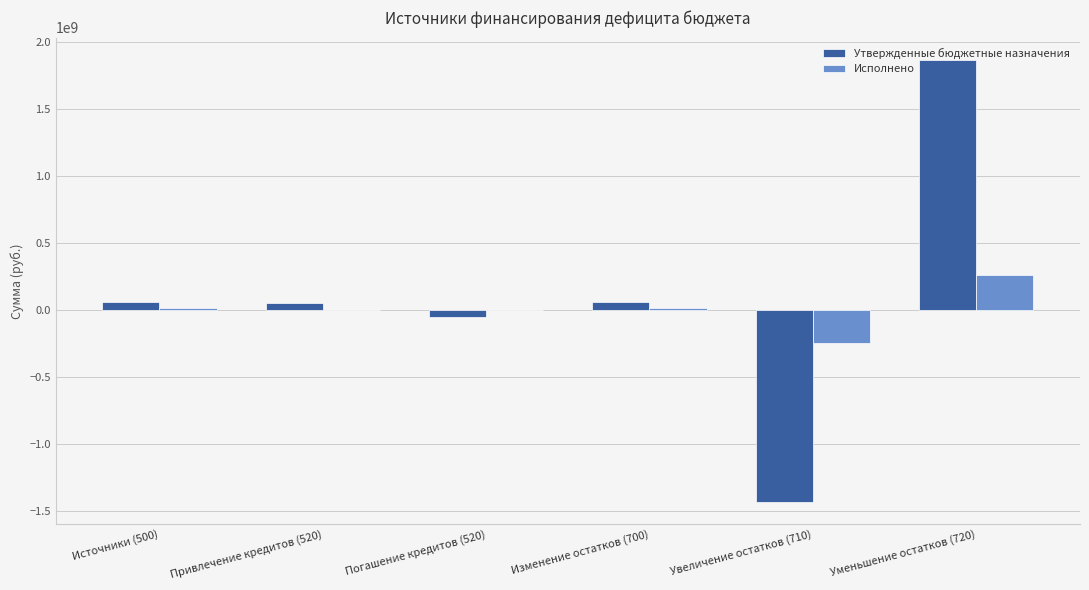

What is the sum of the Исполнено values at Изменение остатков (700) and Увеличение остатков (710)?

-232689988.2